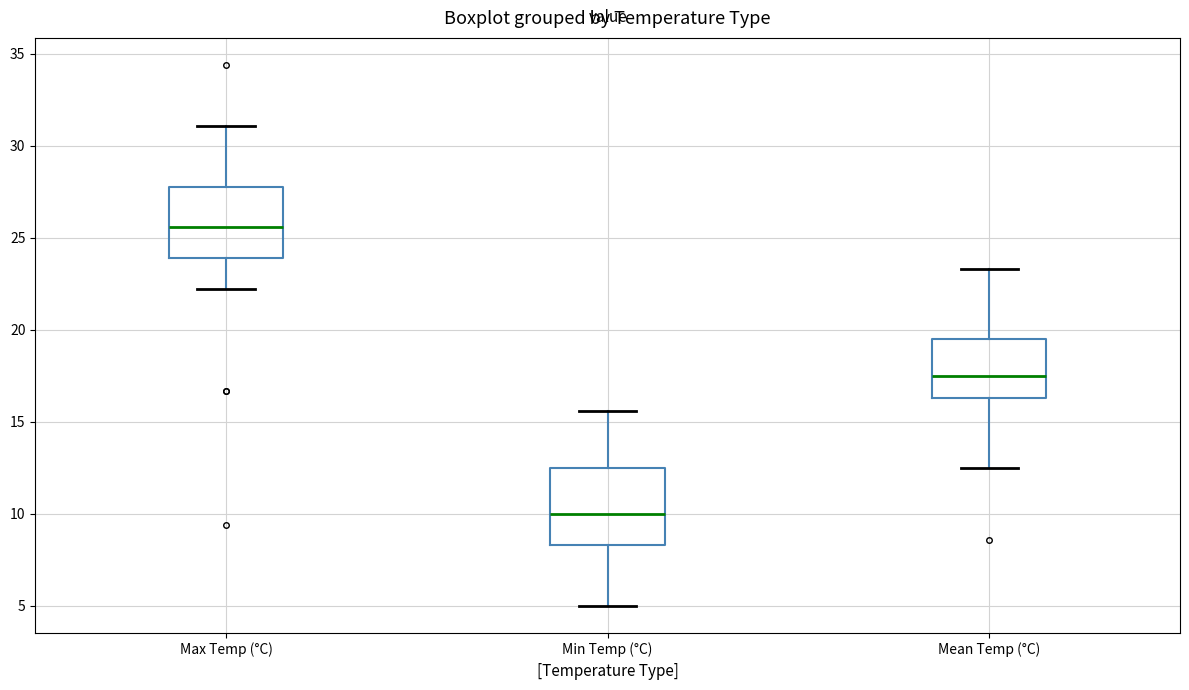

Where does the median line of the box for Max Temp (°C) sit on the y-axis? The values are not printed on the chart, so give them approximately, as read against the axis.

25.5